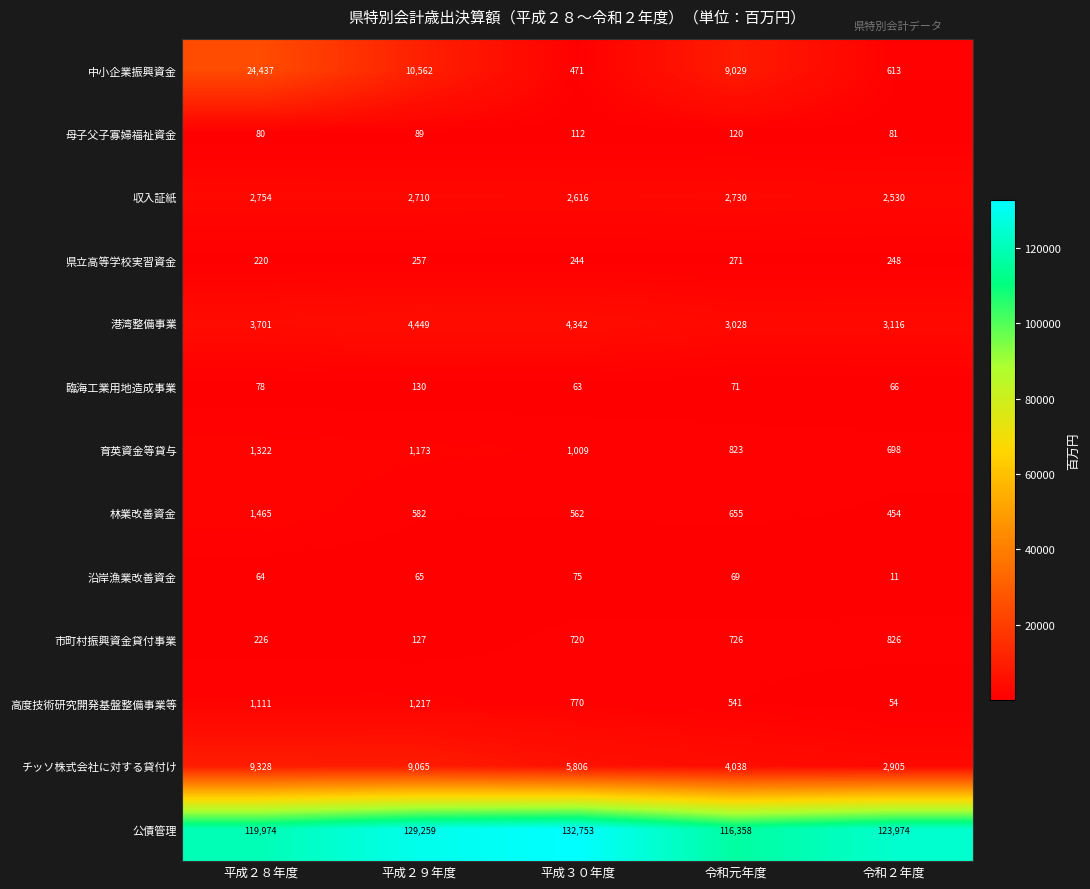

At 平成３０年度, list the series in order from largest to smallest.

公債管理, チッソ株式会社に対する貸付け, 港湾整備事業, 収入証紙, 育英資金等貸与, 高度技術研究開発基盤整備事業等, 市町村振興資金貸付事業, 林業改善資金, 中小企業振興資金, 県立高等学校実習資金, 母子父子寡婦福祉資金, 沿岸漁業改善資金, 臨海工業用地造成事業